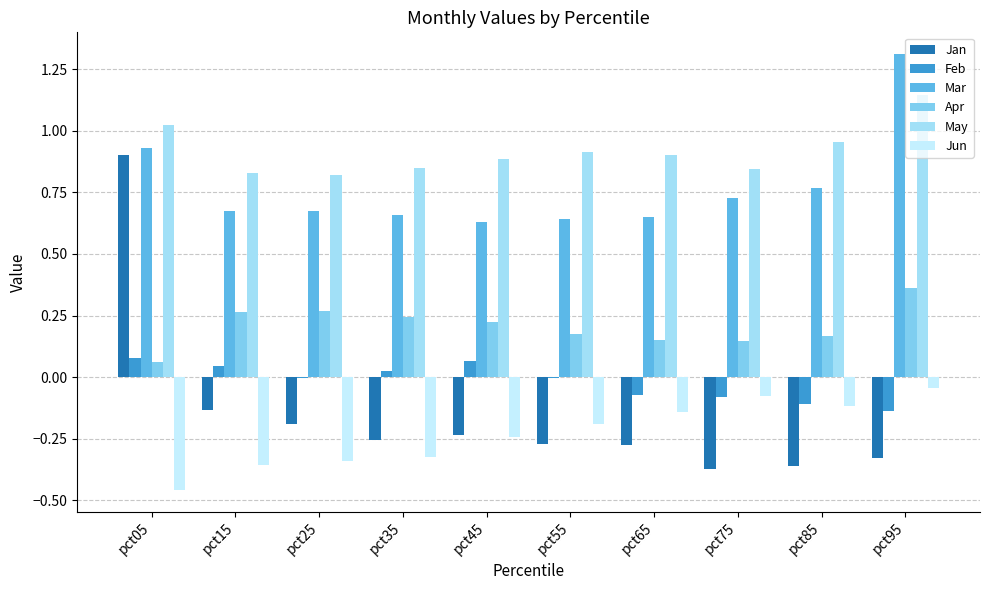

What is the value of the Jun bar at the 9th from the left?

-0.1